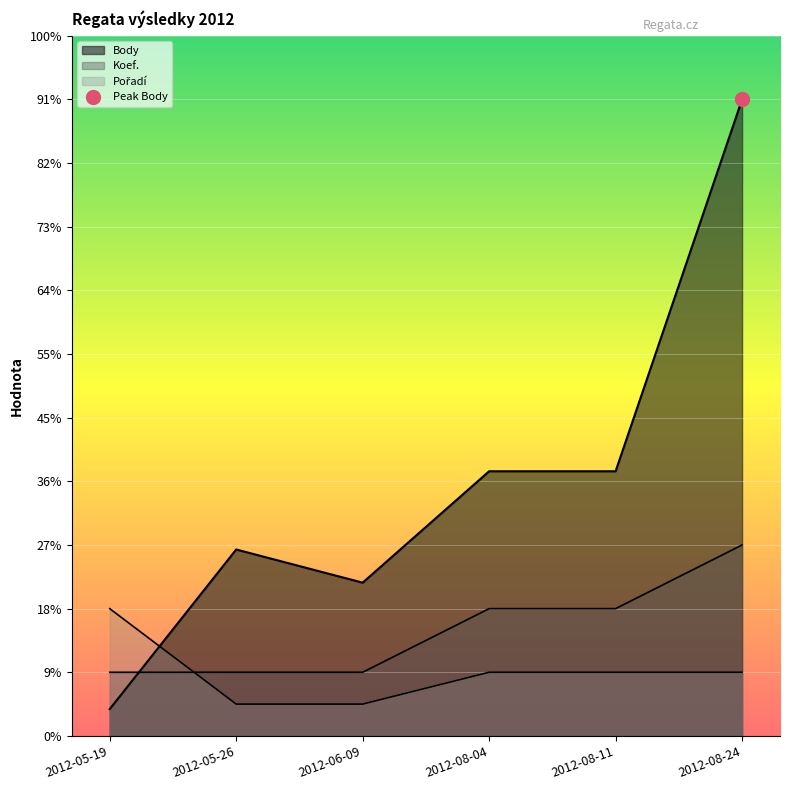

Does the chart display data point markers on the line(s)?

No